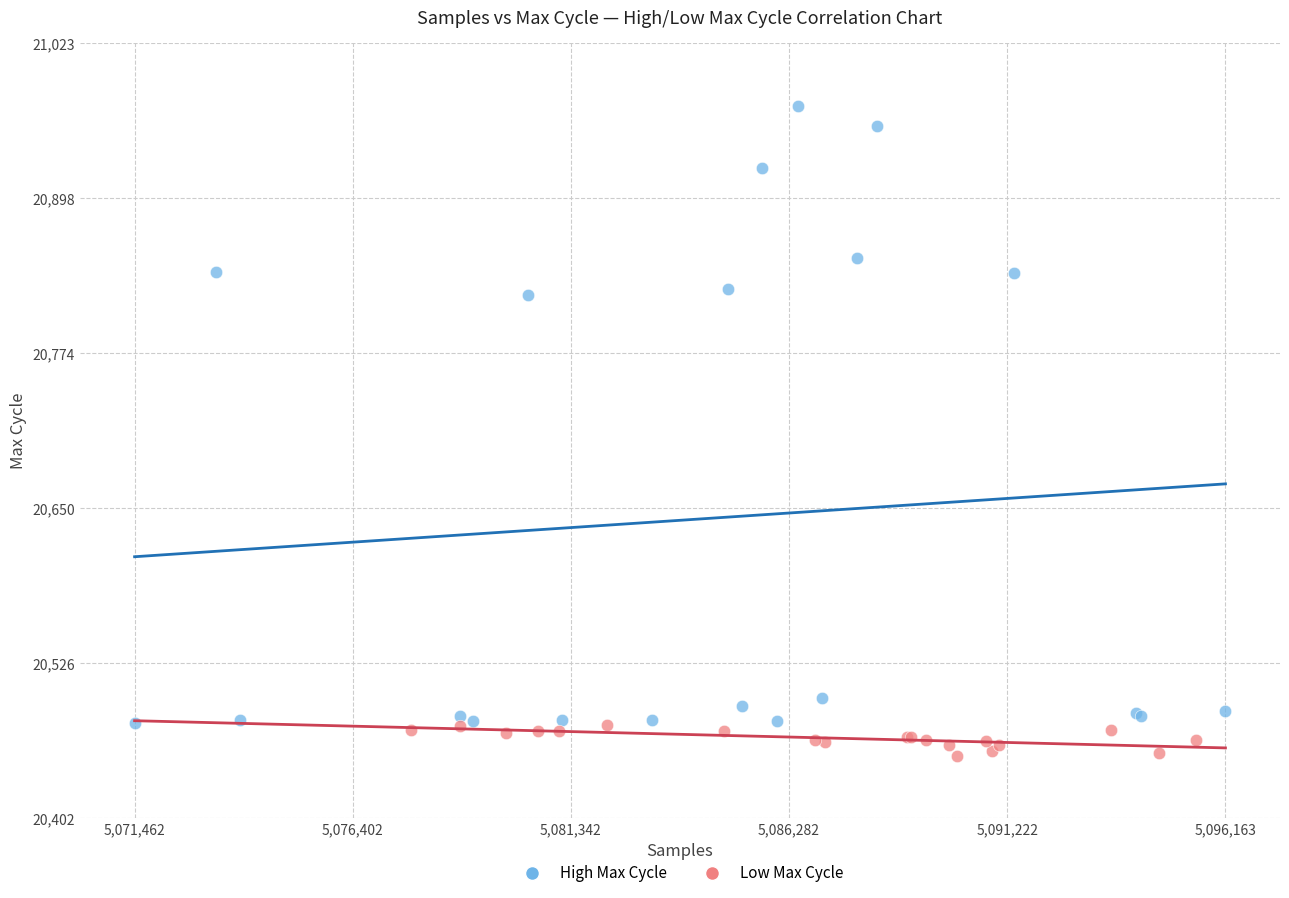

Which series has the widest spread of Y values?

High Max Cycle